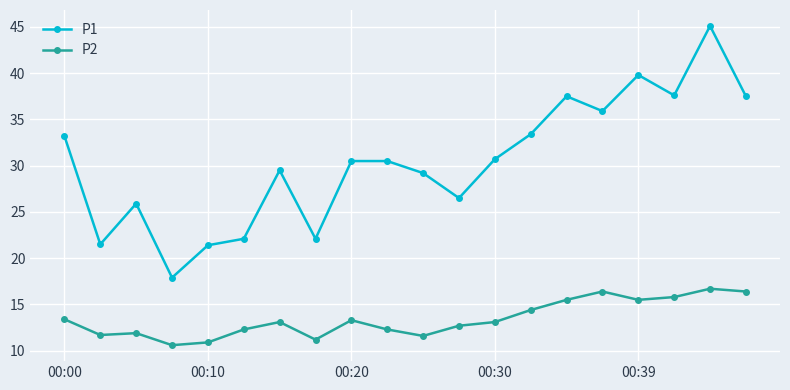

How many lines are shown in the chart?

2